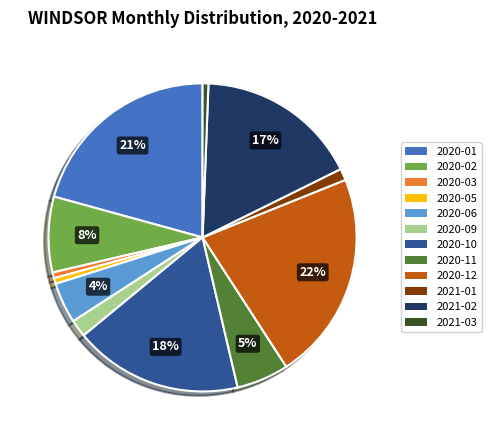

To the nearest percent, what percentage of the pie is 2020-11?

5%